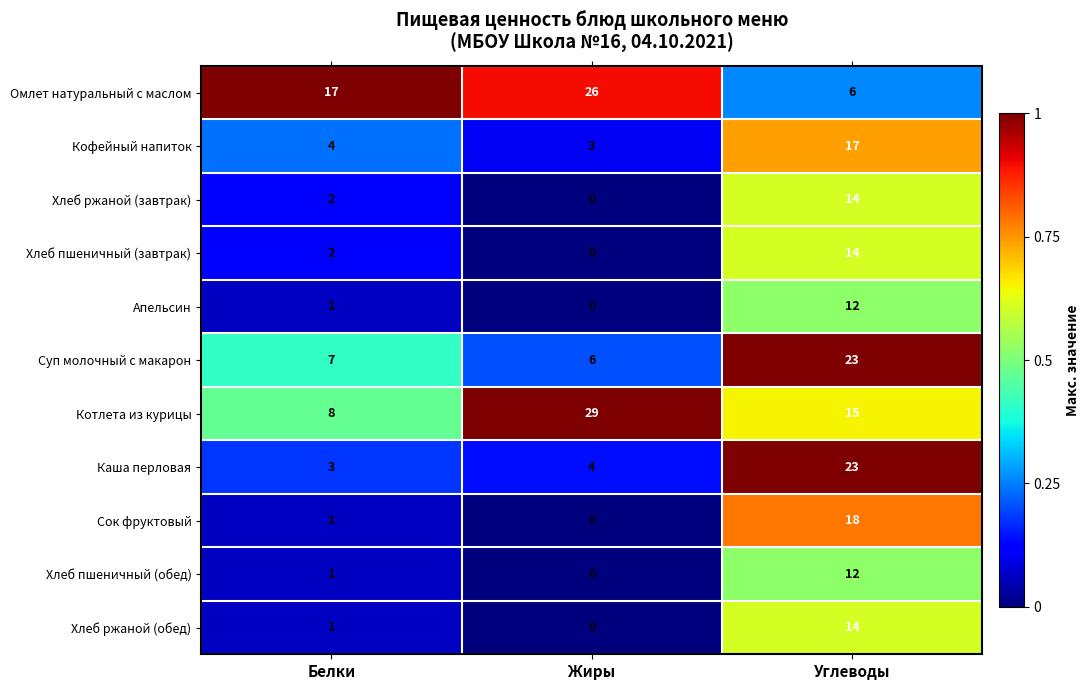

At which category is the sum across all series the highest?

Углеводы